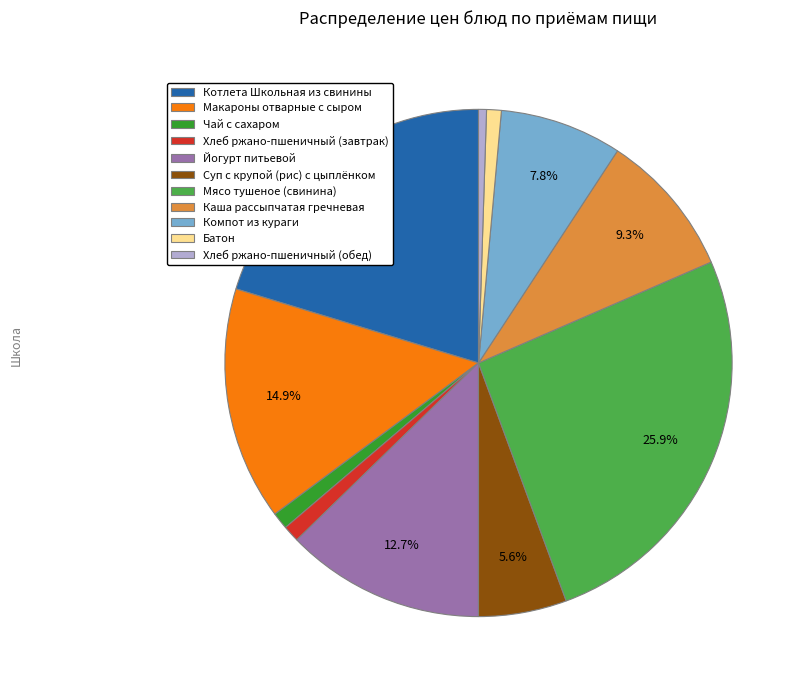

Does Компот из кураги represent more than half of the total?

No